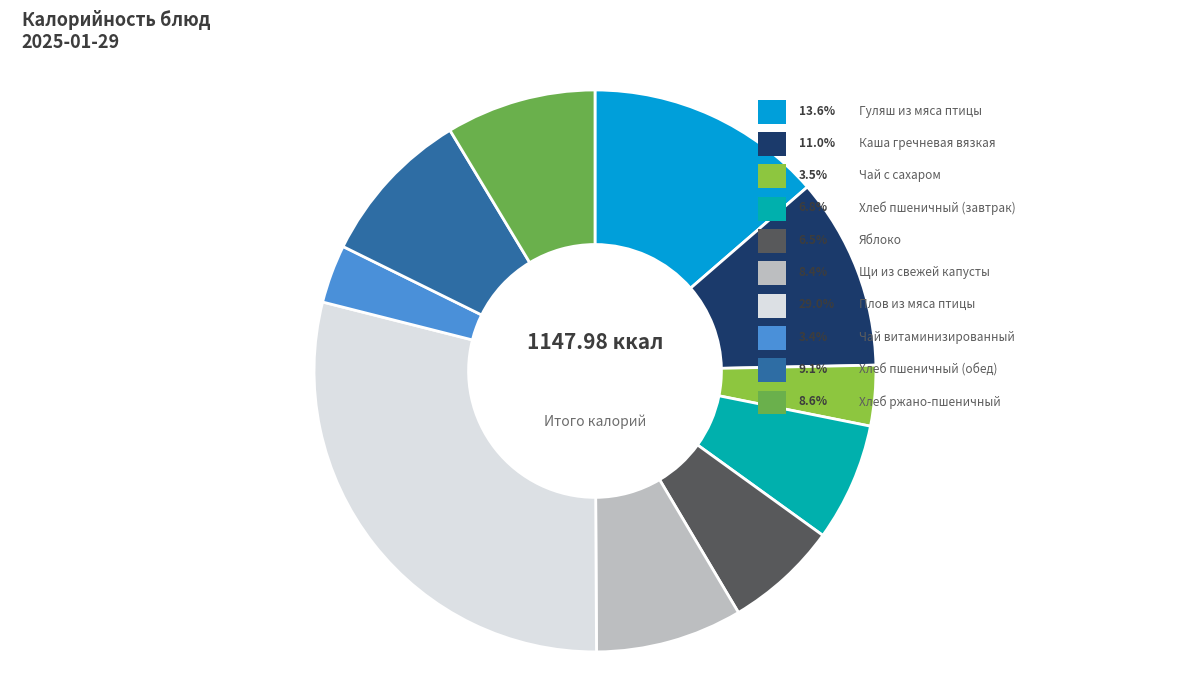

Is there a majority slice in this chart?

No